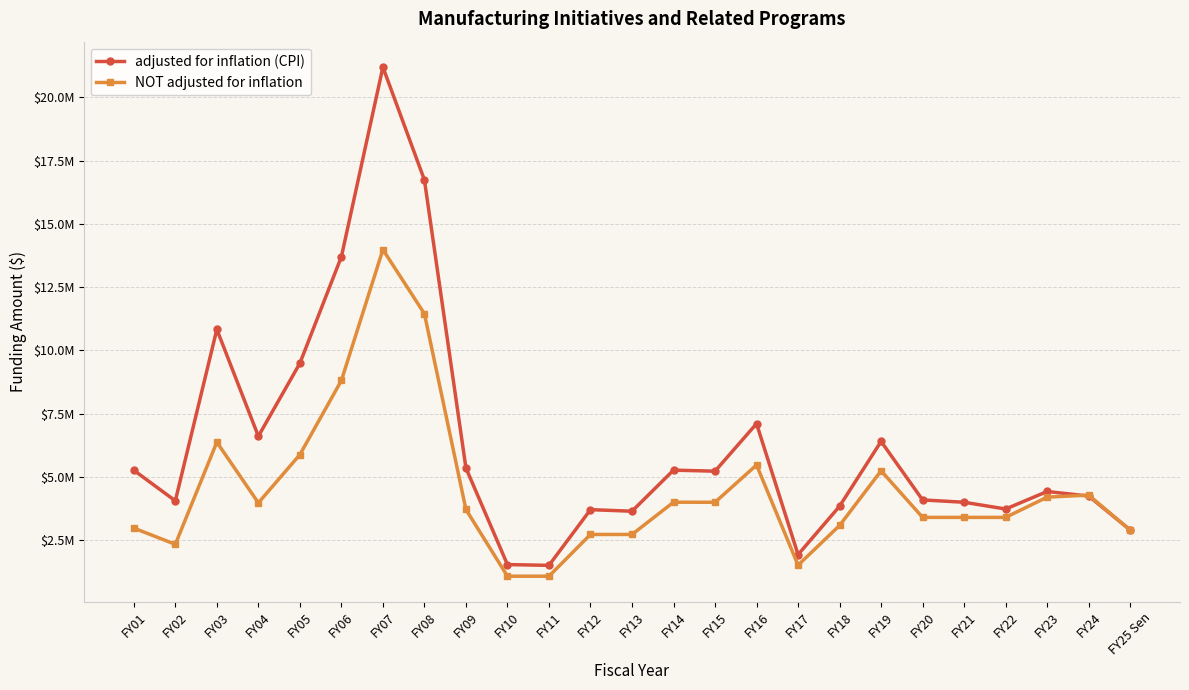

What is the difference between the maximum and minimum values in the NOT adjusted for inflation series?

12905665